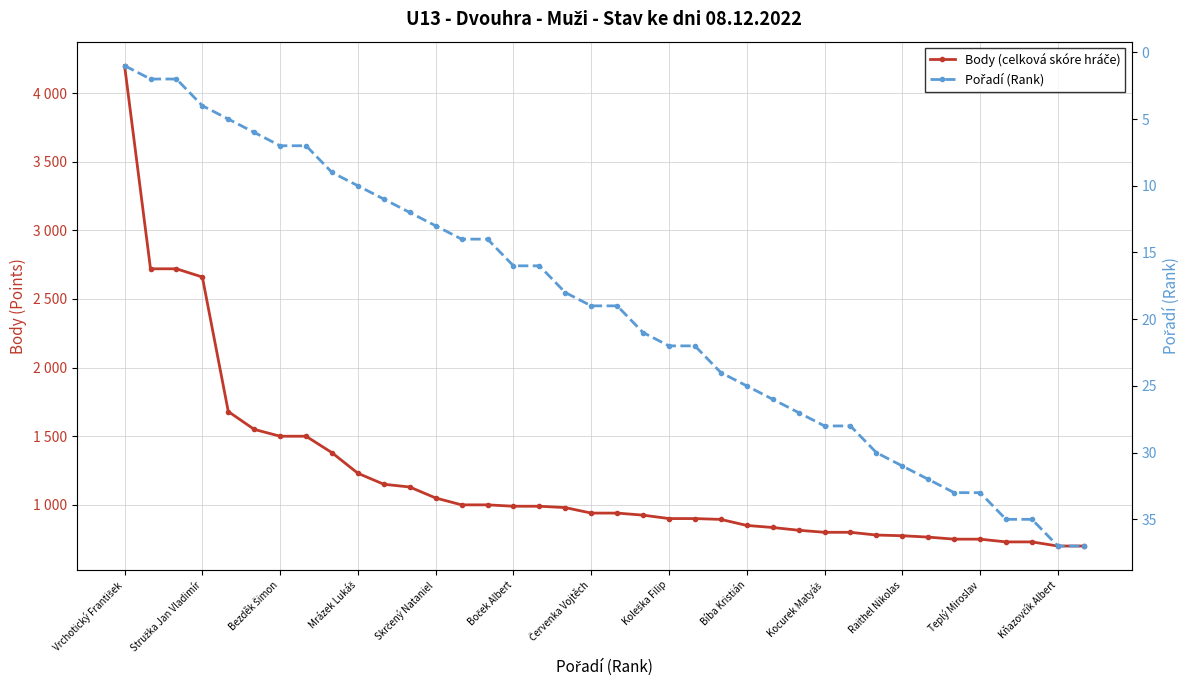

True or false: Body (celková skóre hráče) and Pořadí (Rank) cross at least once.

False